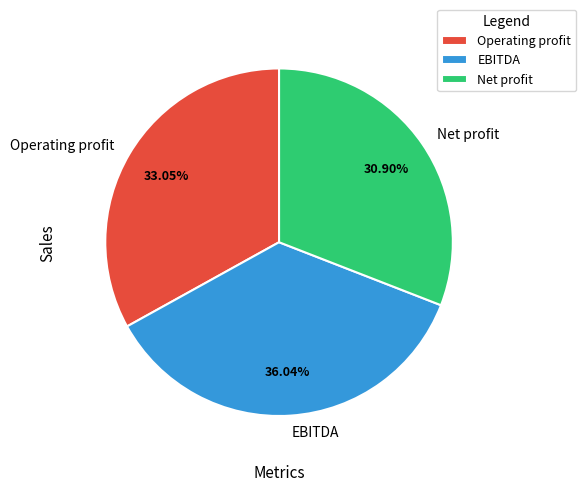

To the nearest percent, what is the average slice percentage?

33%